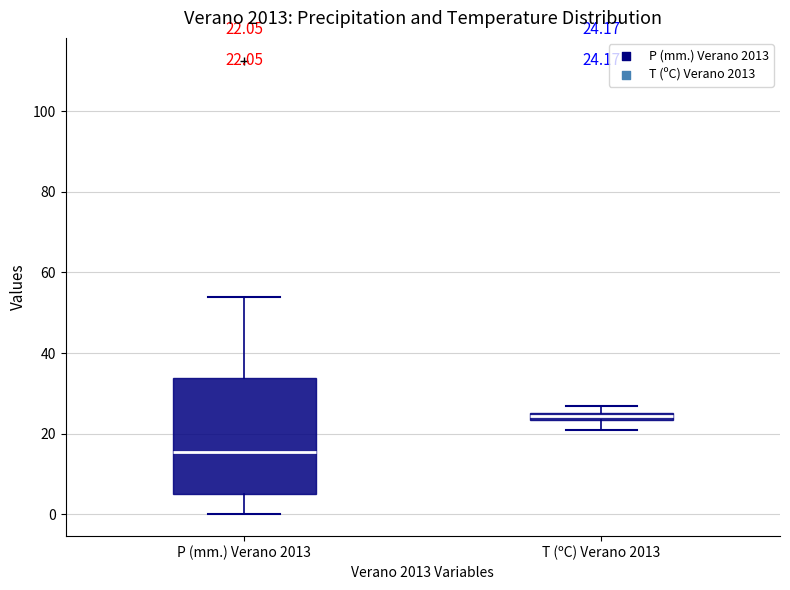

Which box has the highest median line?

T (ºC) Verano 2013